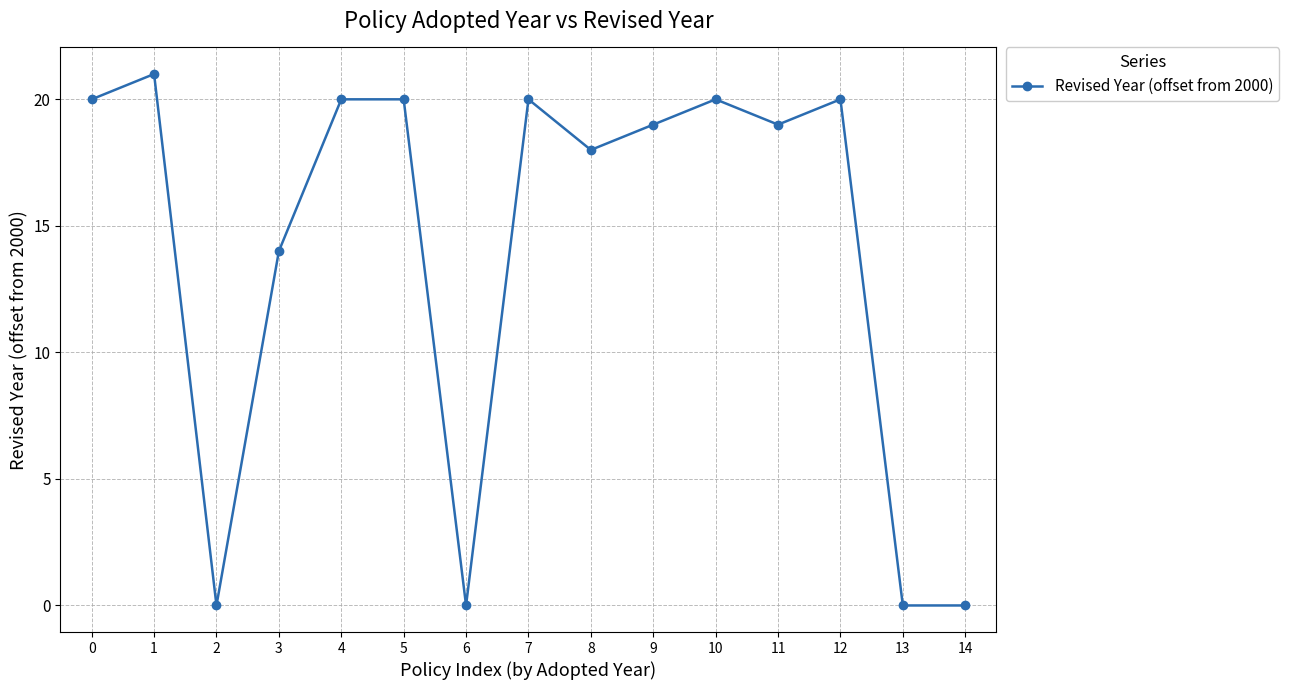

What is the value of the 4th point from the left?

14